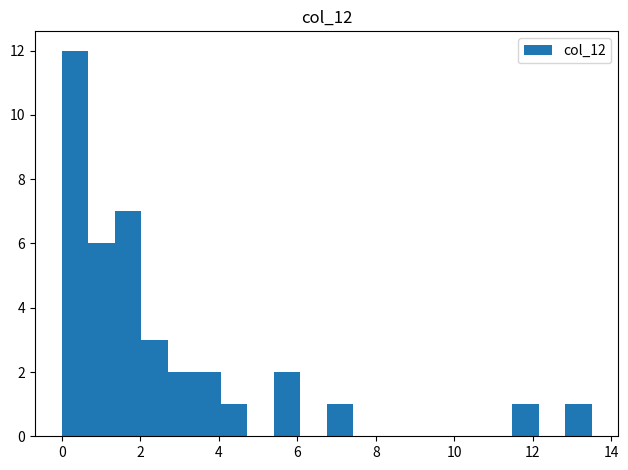

Read against the x-axis, roughly where is the centre of the tallest bar?

0.4